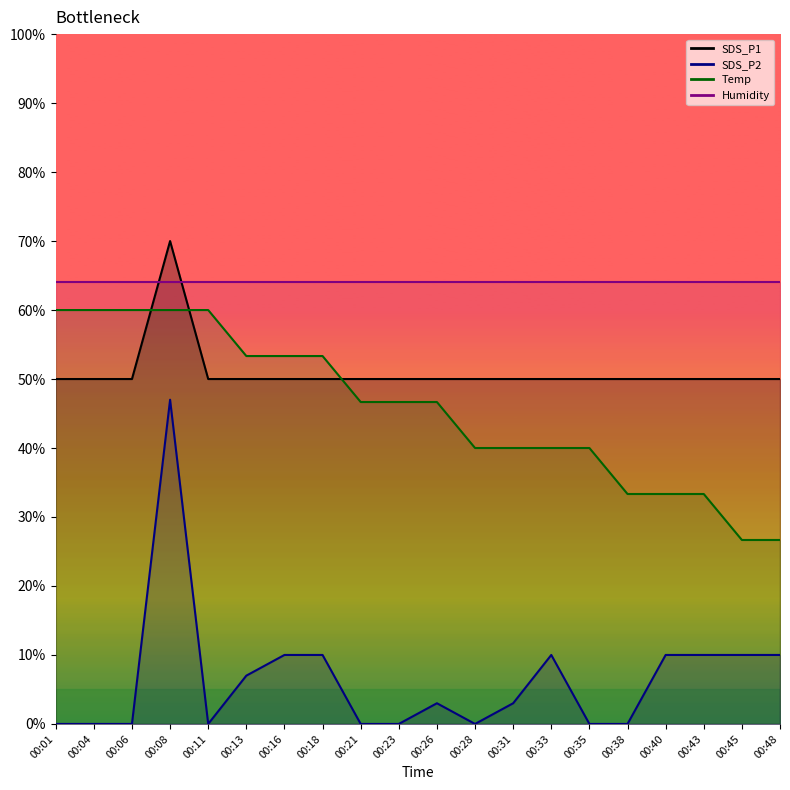

What is the difference between the highest and lowest values at 00:11?

60.0